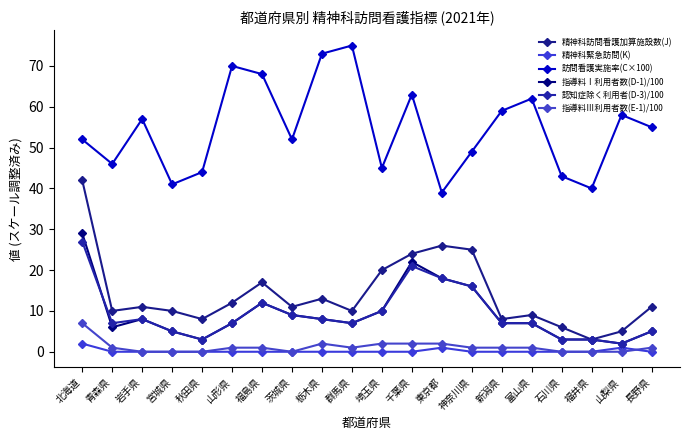

List the series in order of their peak value, lowest first.

精神科緊急訪問(K), 指導料Ⅲ利用者数(E-1)/100, 認知症除く利用者(D-3)/100, 指導料Ⅰ利用者数(D-1)/100, 精神科訪問看護加算施設数(J), 訪問看護実施率(C×100)